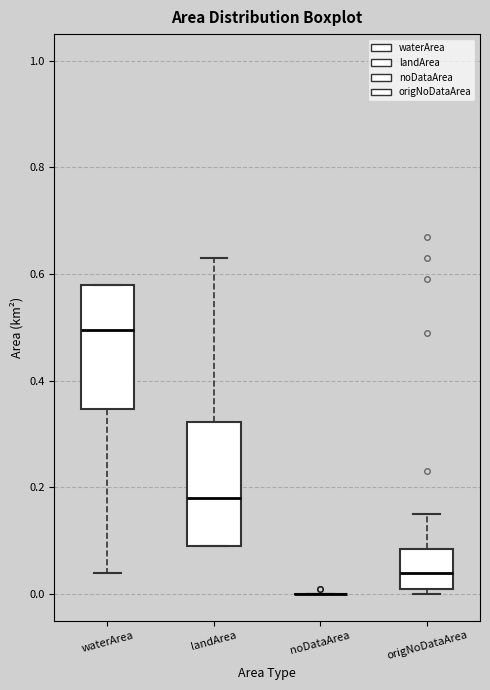

Where is the upper edge of the box for origNoDataArea on the y-axis? The values are not printed on the chart, so give them approximately, as read against the axis.

0.08